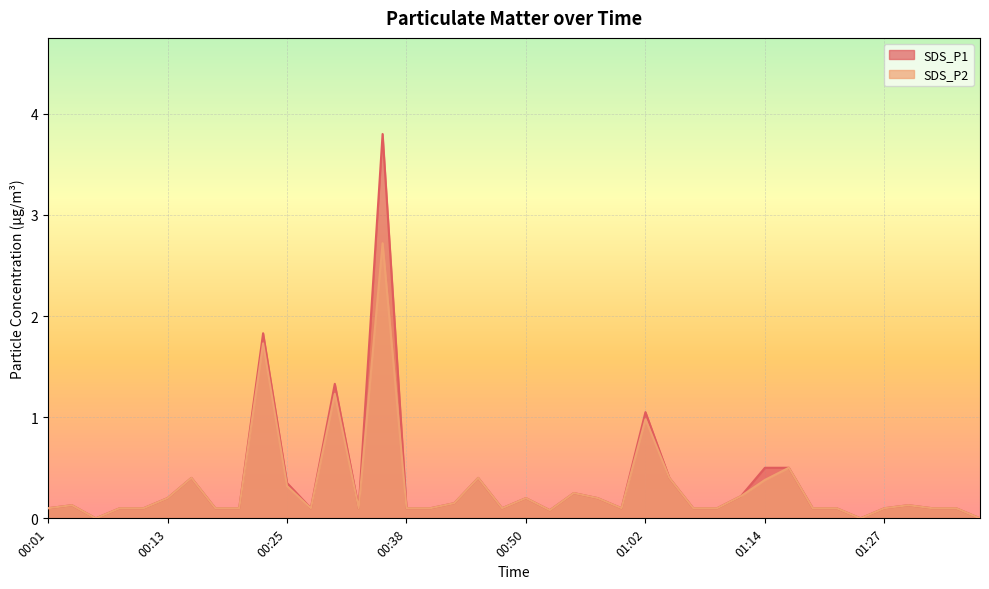

What are all the series names shown in the legend?

SDS_P1, SDS_P2